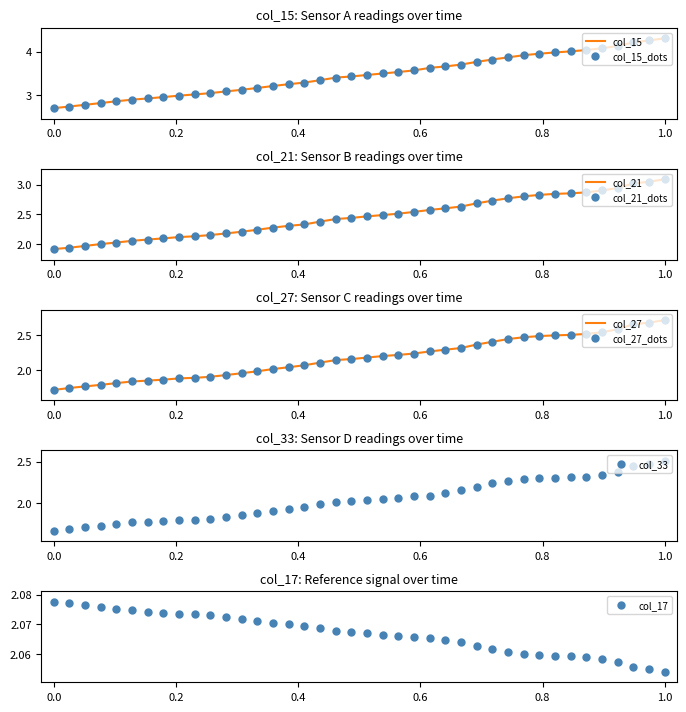

Count the col_17 values in the range 2 to 3.

40